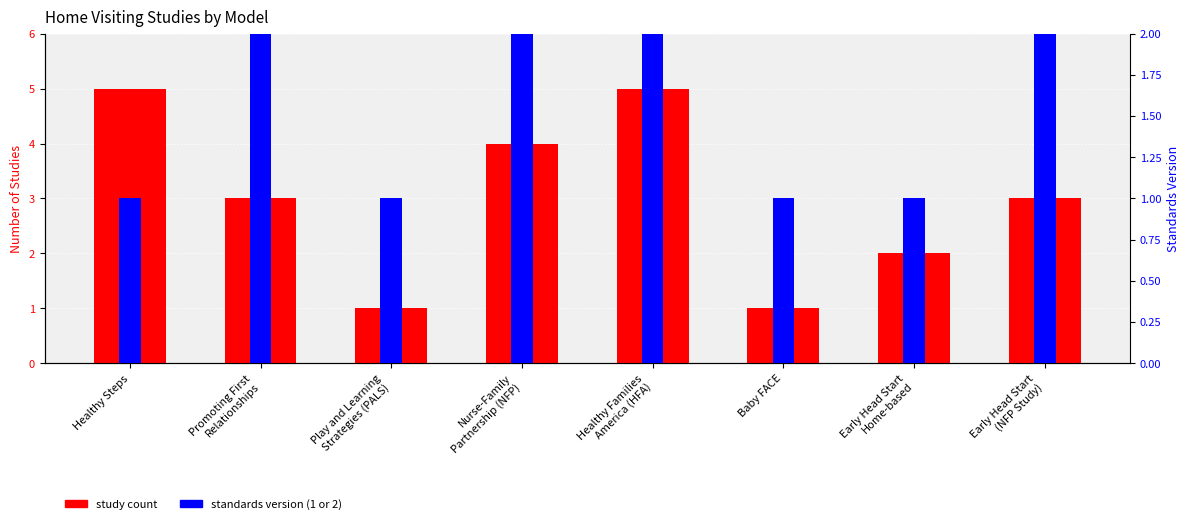

How many values in the study count series are below 3?

3